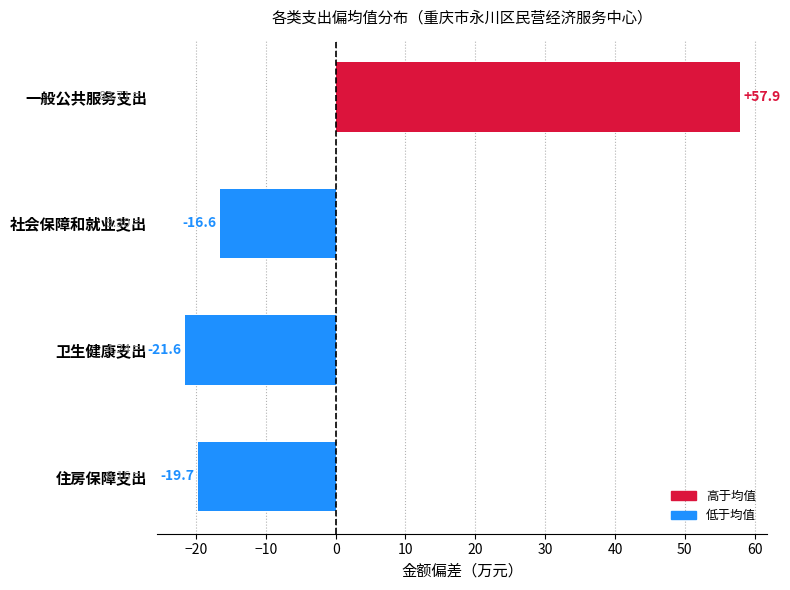

What is the difference between the maximum and minimum values?

79.5